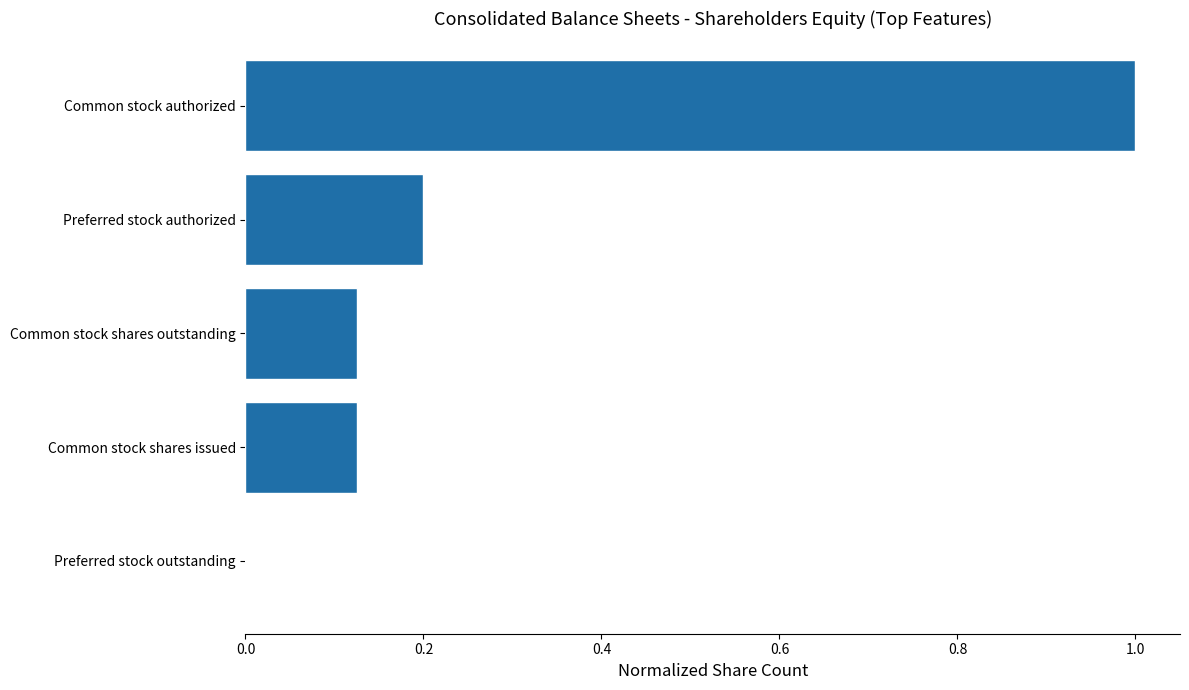

The chart shows a value of 0.3 at Preferred stock authorized. True or false?

False